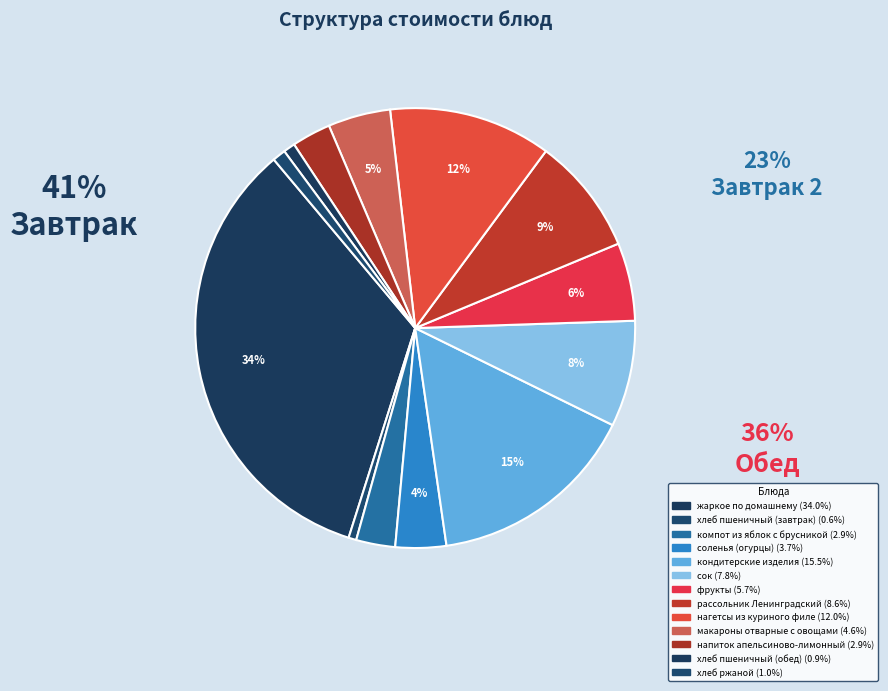

Is it true that компот из яблок с брусникой is 15% of the pie?

False